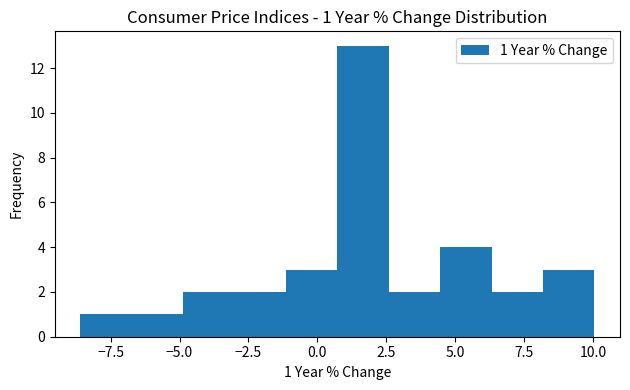

Around what value on the x-axis is the tallest bar? Give the approximate position of its centre, as read against the axis.

1.5